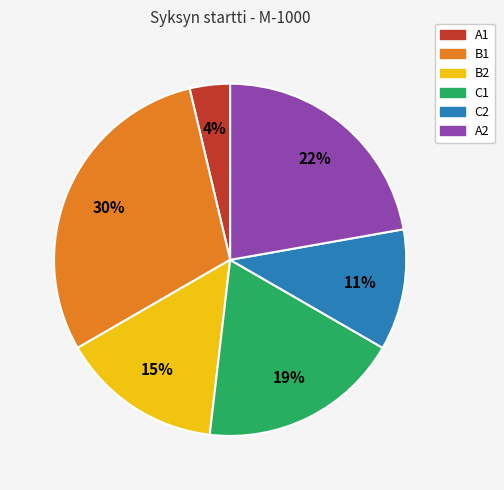

The C2 slice represents 4% of the pie. True or false?

False